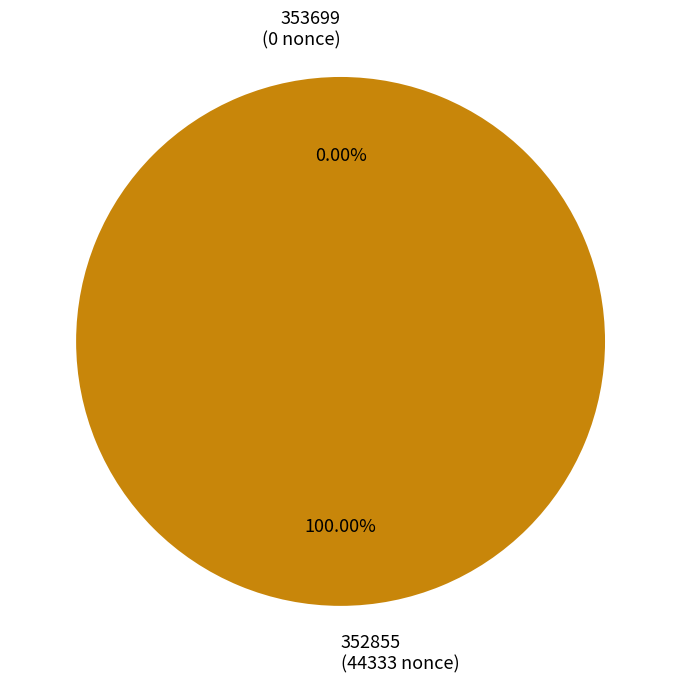

To the nearest percent, what is the combined percentage of 352855 and 353699?

100%